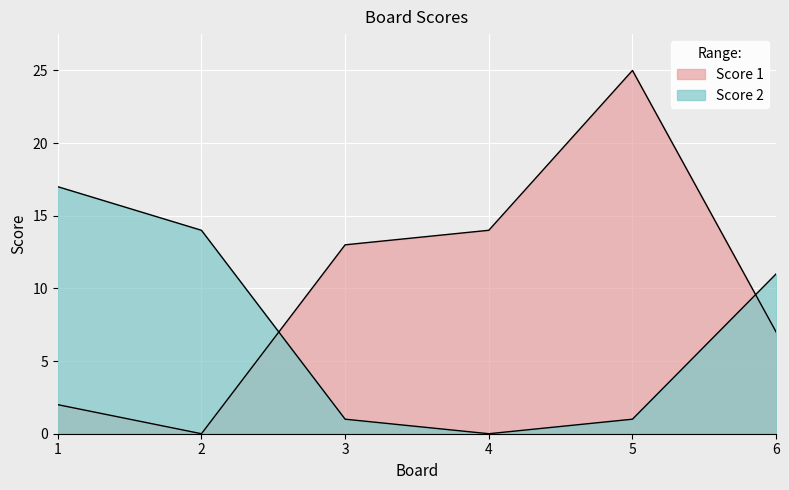

Count the number of data series in this chart.

2